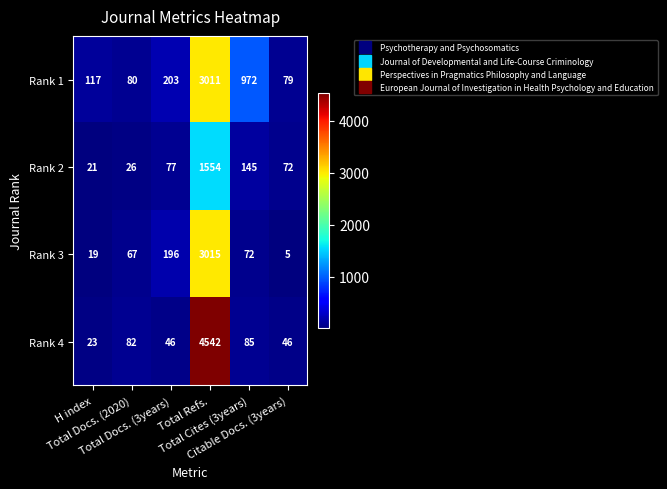

Count the number of categories in the chart.

6